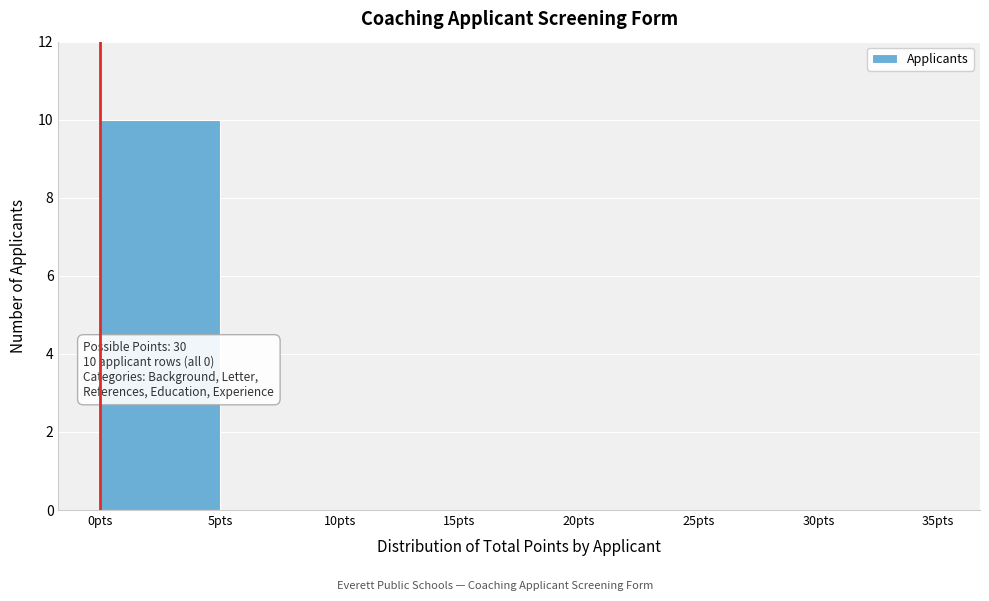

Over which range of the x-axis is the bar tallest?

0 to 5